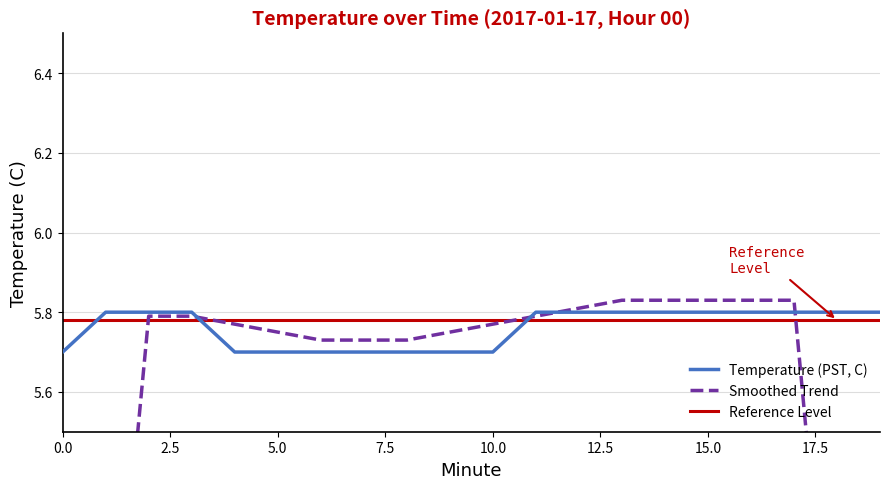

What is the value of the 20th point from the left?

5.8